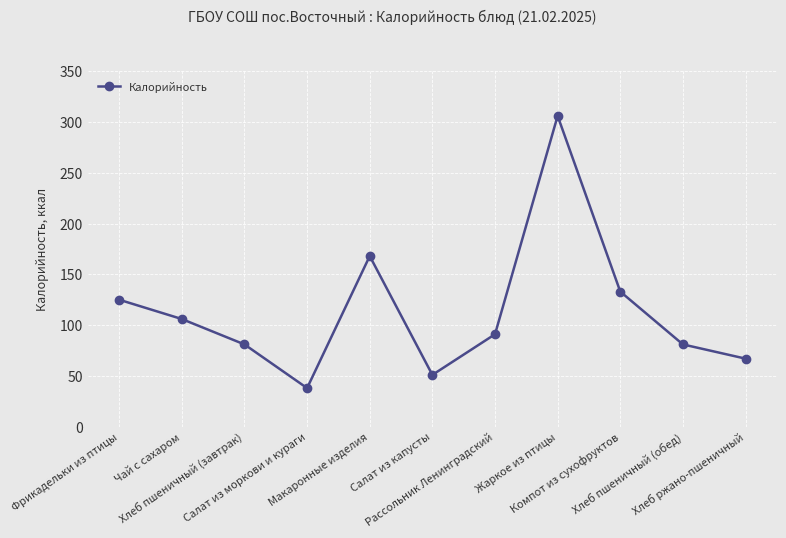

What is the greatest value displayed?

306